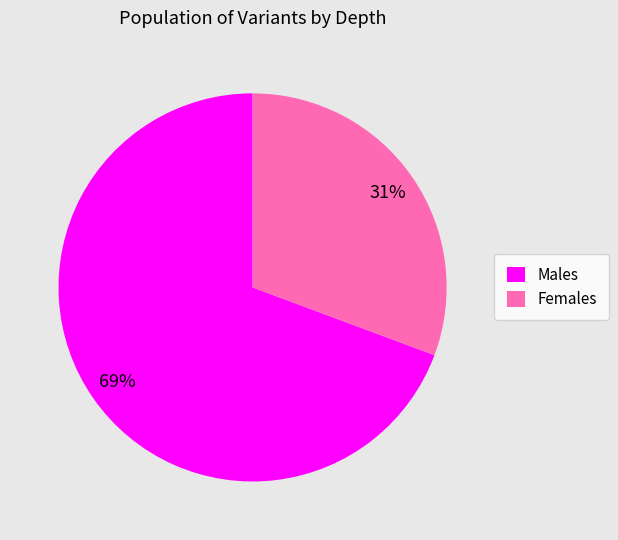

Which has a higher value, Females or Males?

Males